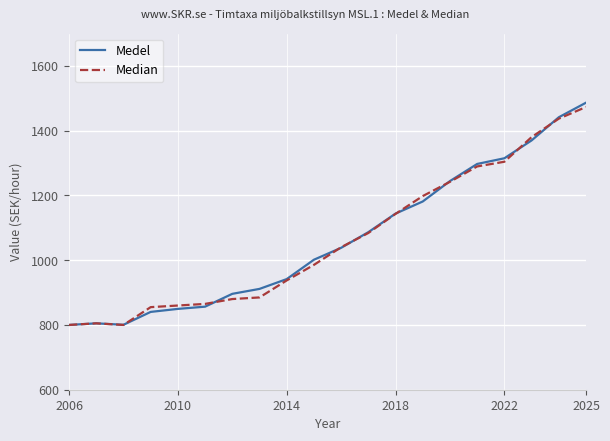

What is the sum of all Medel values?

21306.0